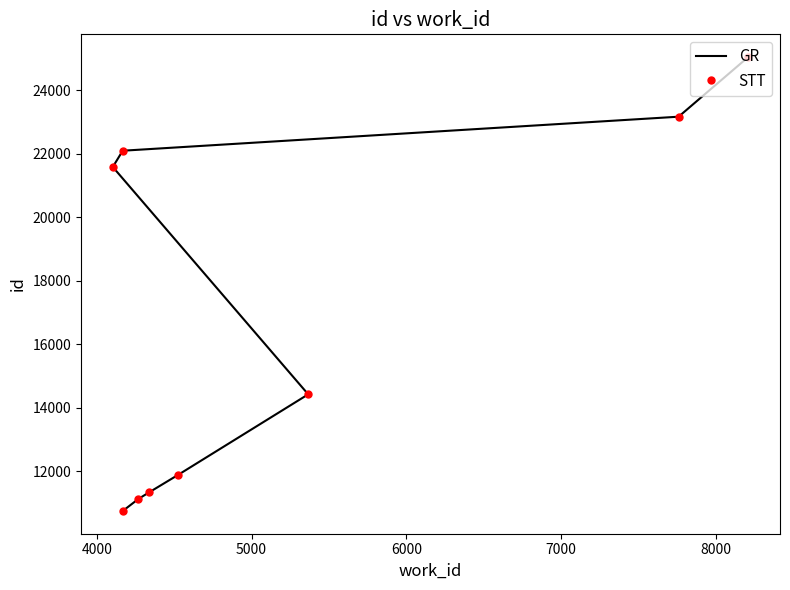

True or false: GR and STT intersect in this chart.

False